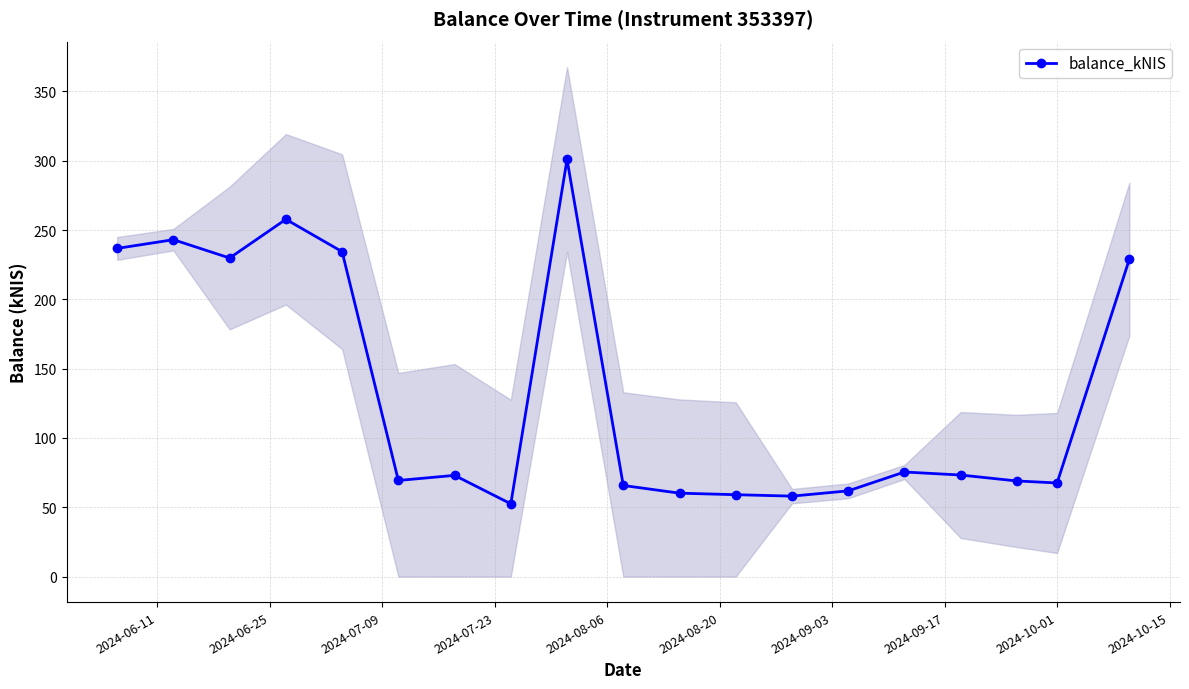

Reading left to right, what are all the values shown in this chart?

236.8	243.0	229.8	257.7	234.4	69.3	73.0	52.5	300.9	65.7	60.2	59.1	58.0	61.9	75.5	73.3	69.0	67.5	229.0